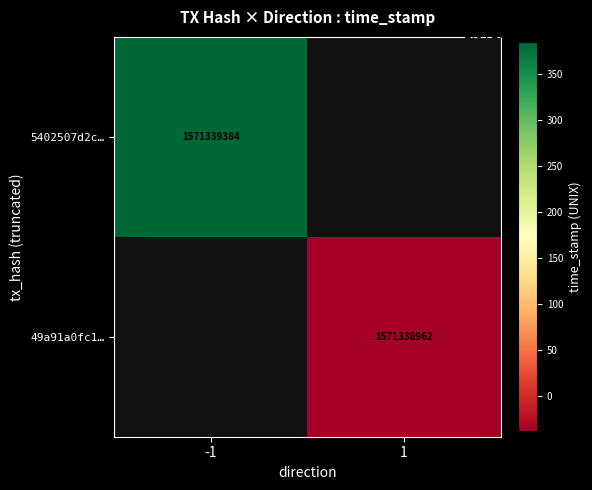

Reading left to right, what are all the values shown in this chart?

5402507d2c8f3205eff821f5ffea4d98349fa9c: direction=-1	time_stamp=1571339384
49a91a0fc160a9410df22dd6c348a717a2bb15a: direction=1	time_stamp=1571338962